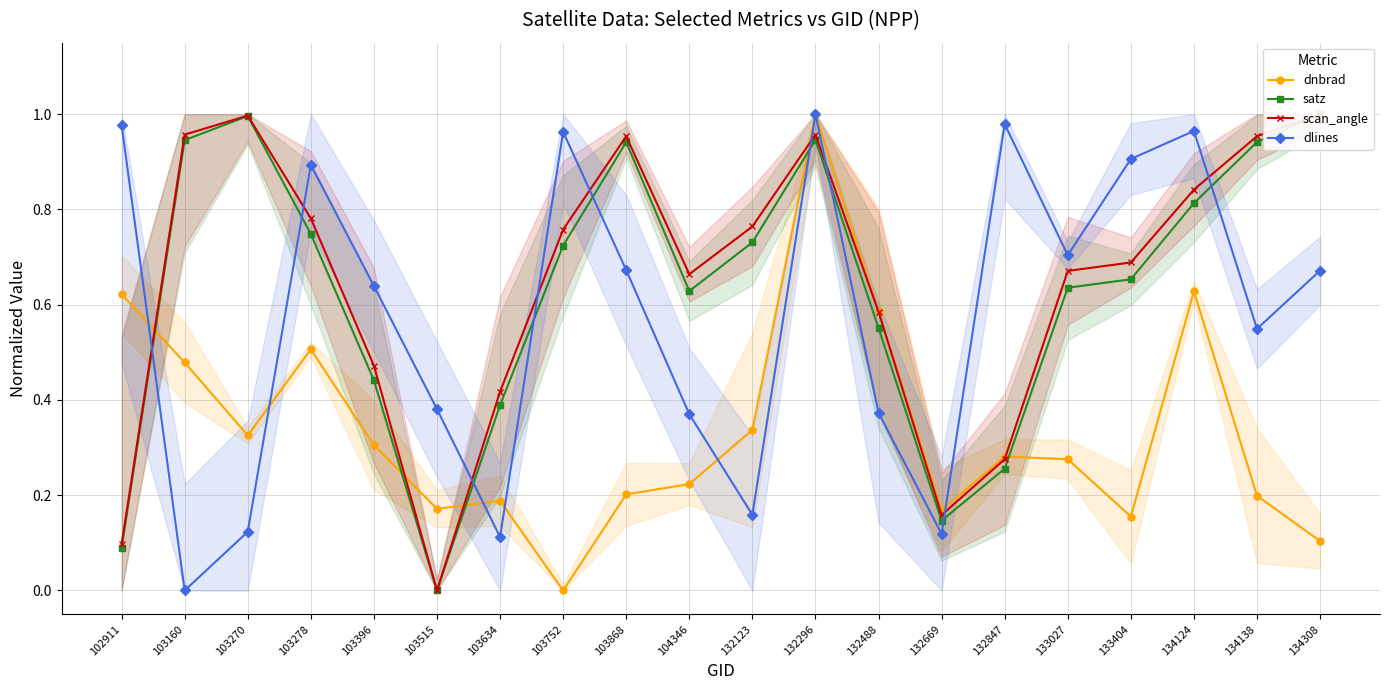

At which label is satz closest to 0?

103515